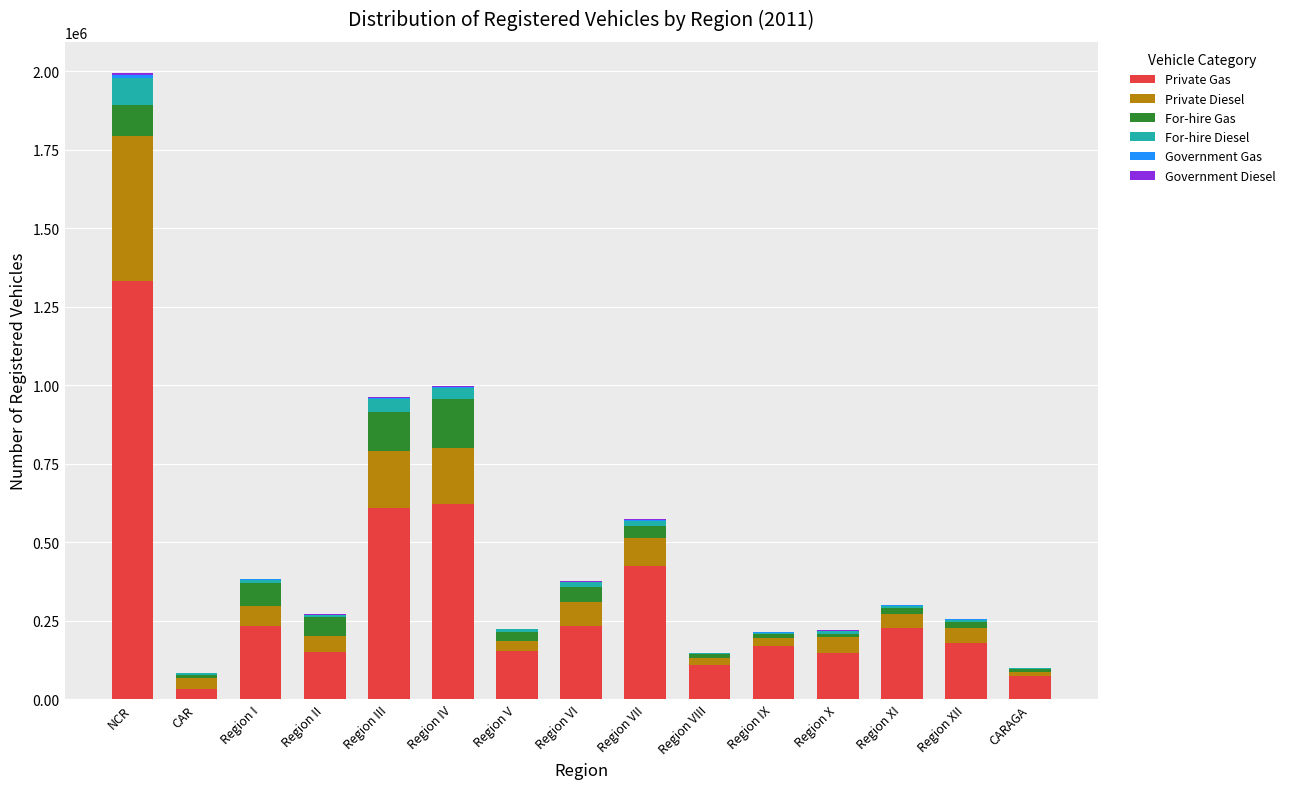

At which category is the sum across all series the highest?

NCR